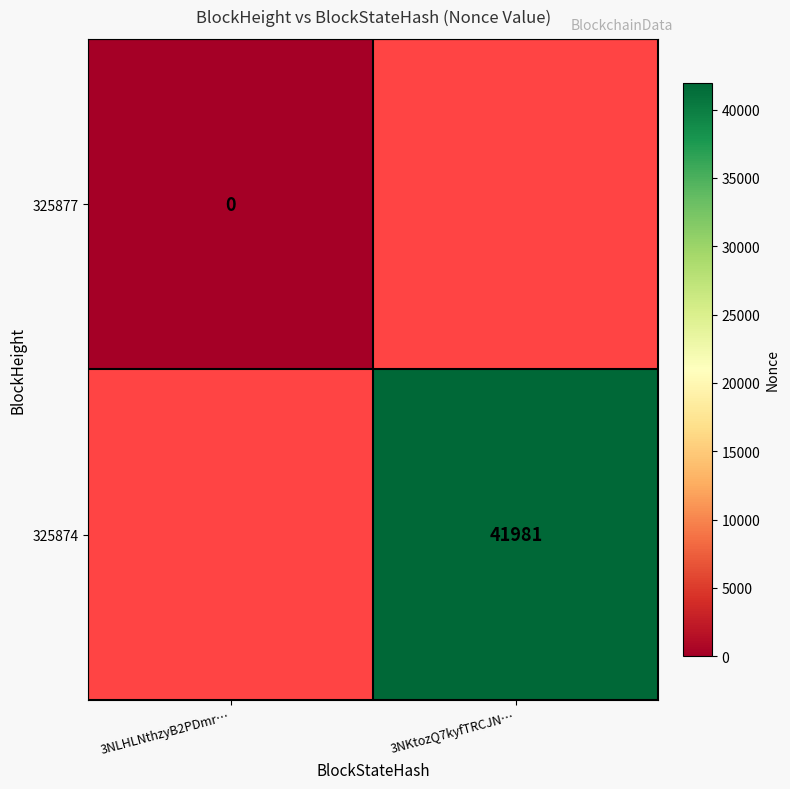

Which has a higher value, 3NLHLNthzyB2PDmr… or 3NKtozQ7kyfTRCJN…?

3NKtozQ7kyfTRCJN…